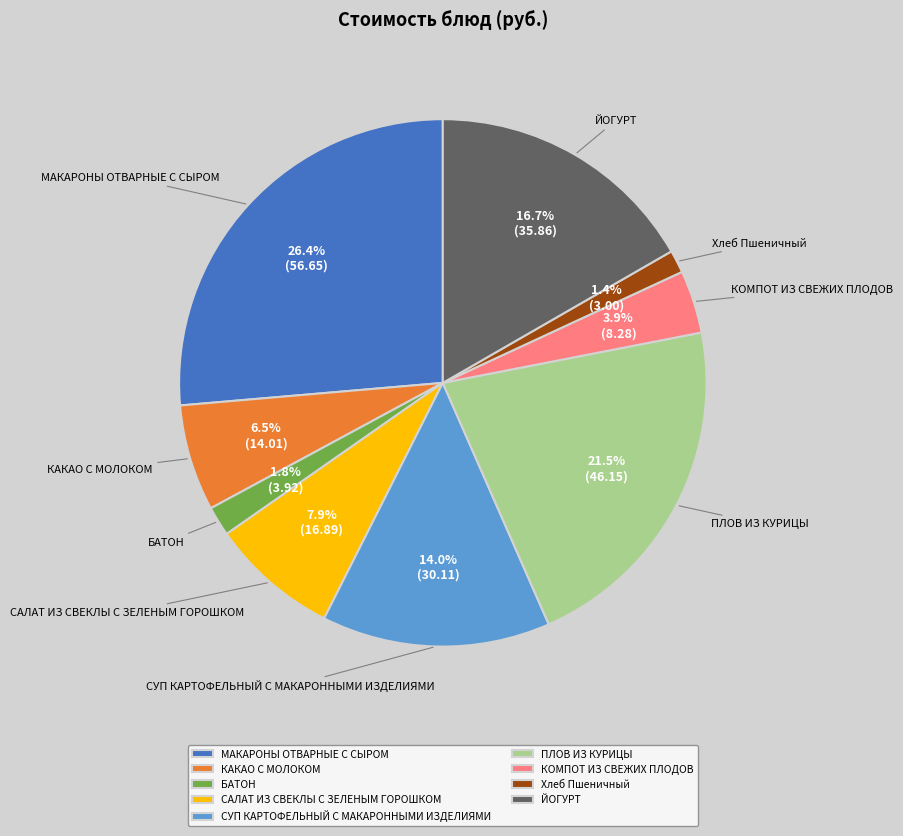

What is the ratio of the value at Хлеб Пшеничный to the value at СУП КАРТОФЕЛЬНЫЙ С МАКАРОННЫМИ ИЗДЕЛИЯМИ?

0.1